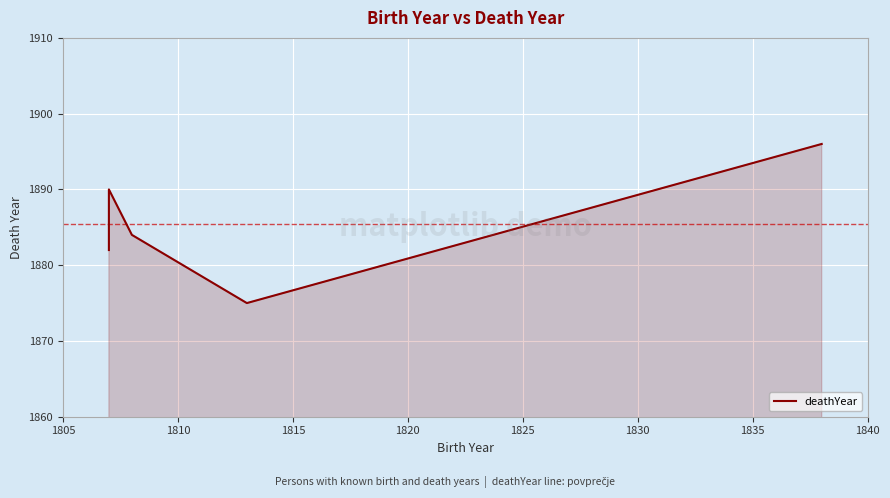

How many lines are shown in the chart?

1